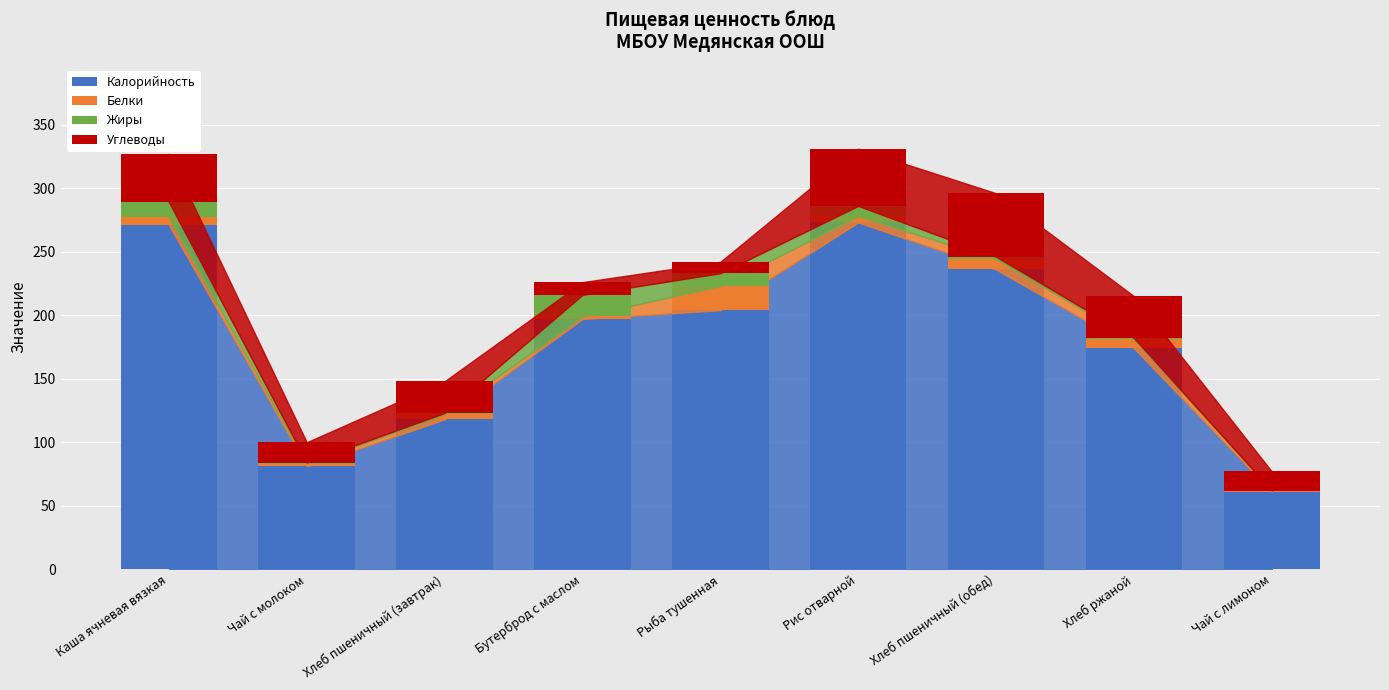

Is it true that Калорийность equals 240 at Хлеб ржаной?

False